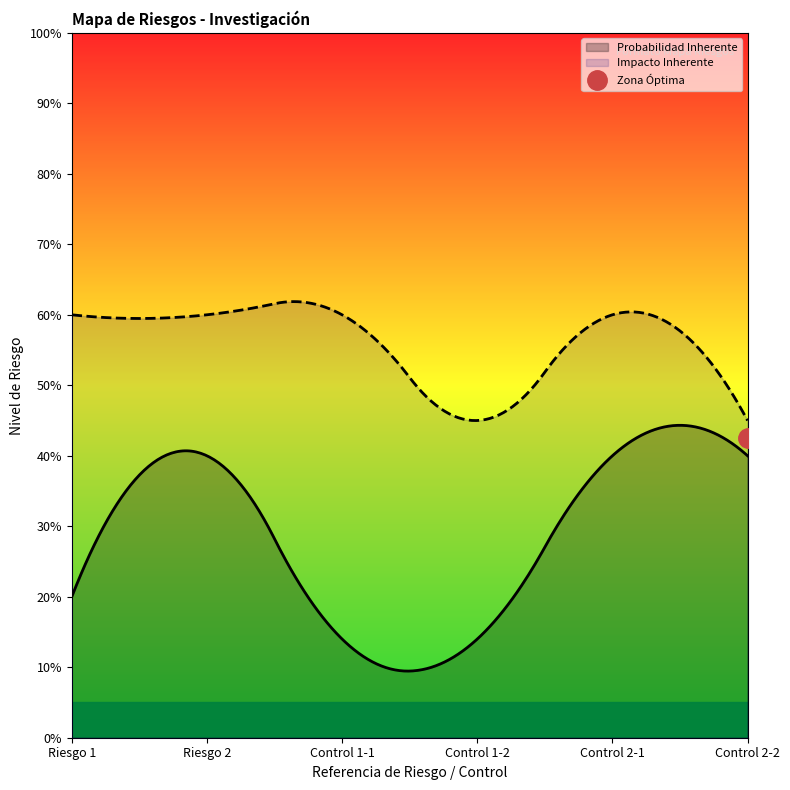

What is the value of the Probabilidad Inherente point at the 3rd from the left?

0.1